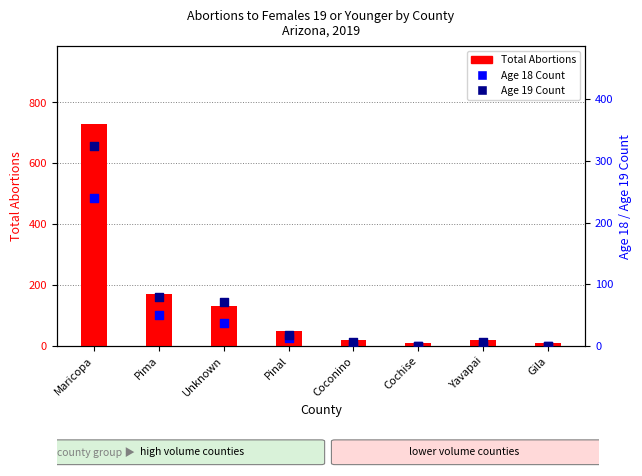

What are all the series names shown in the legend?

Total Abortions, Age 18 Count, Age 19 Count